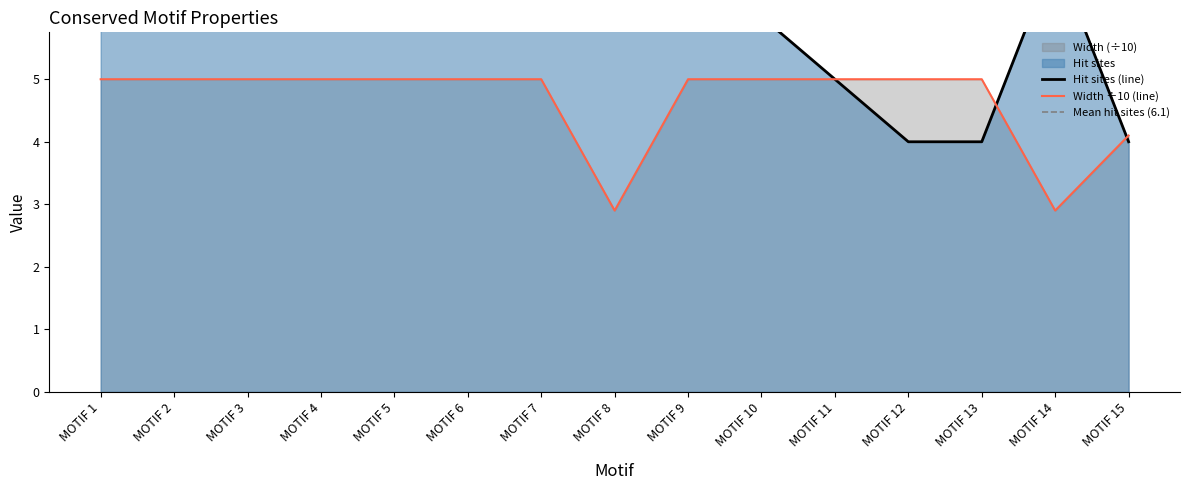

Does the chart have visible grid lines?

No